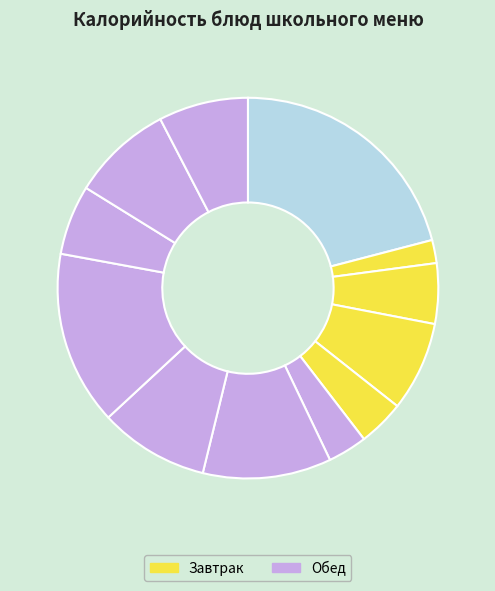

Count the number of slices in the pie.

12